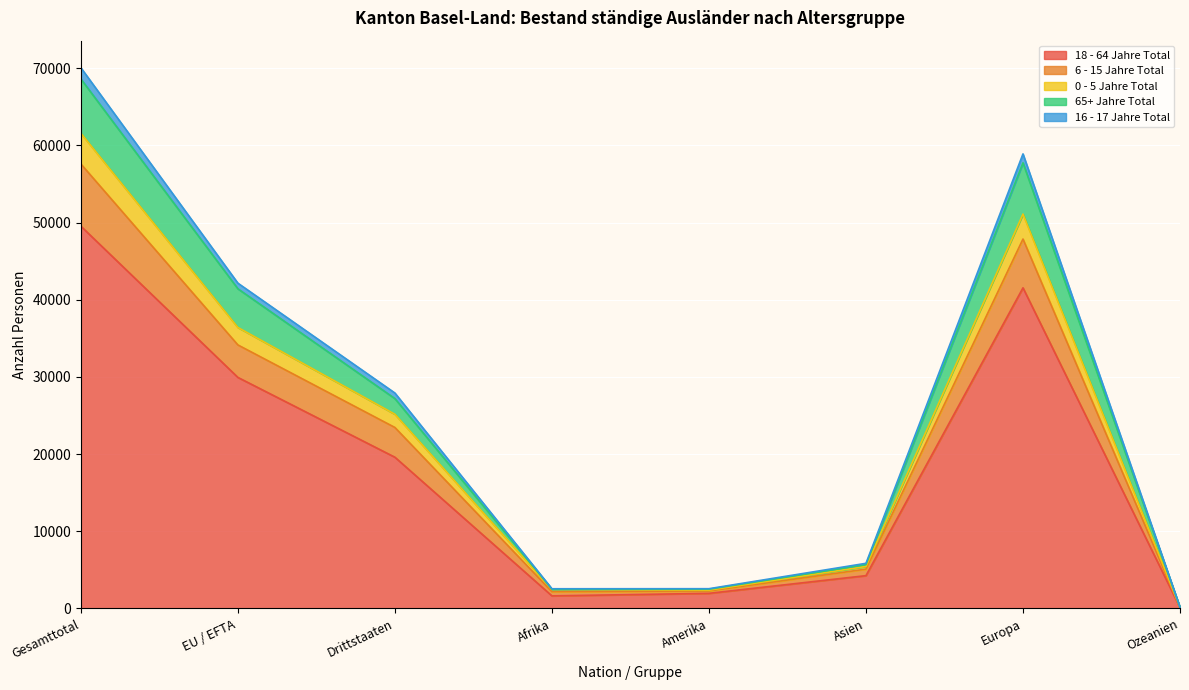

At which label does 18 - 64 Jahre Total reach its minimum?

Ozeanien